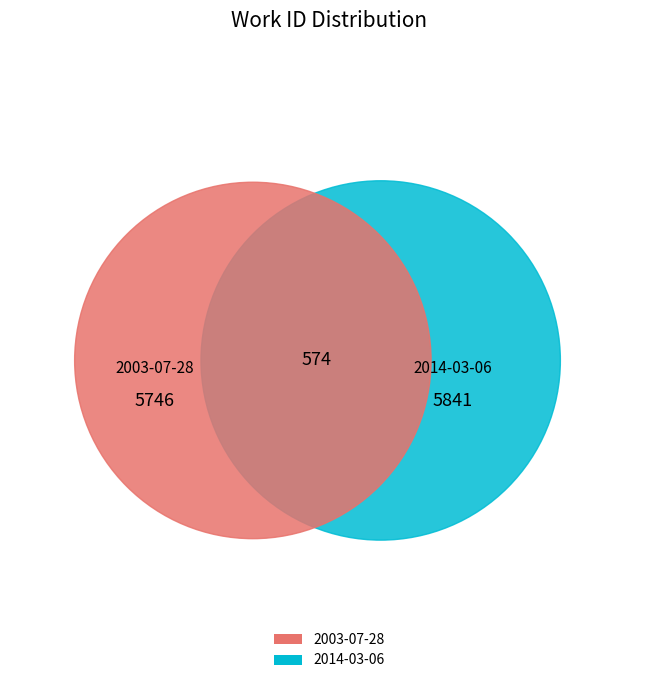

What is the change in value from 2003-07-28 to 2014-03-06?

+95